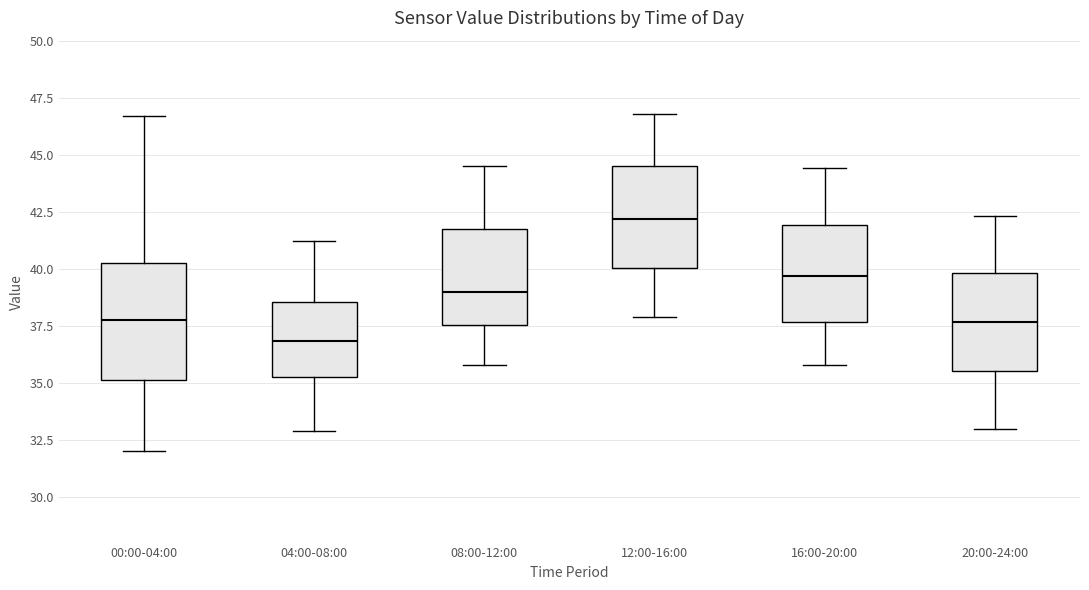

Reading left to right, transcribe this box plot: for each box, give where its median line is, the range the box spans, and where its two whiskers end, as read against the y-axis. The values are not printed on the chart, so give them approximately, as read against the axis.

00:00-04:00: median 37.5, box 35.0 to 40.0, whiskers 32.0 to 46.5
04:00-08:00: median 37.0, box 35.5 to 38.5, whiskers 33.0 to 41.0
08:00-12:00: median 39.0, box 37.5 to 41.5, whiskers 36.0 to 44.5
12:00-16:00: median 42.0, box 40.0 to 44.5, whiskers 38.0 to 47.0
16:00-20:00: median 39.5, box 37.5 to 42.0, whiskers 36.0 to 44.5
20:00-24:00: median 37.5, box 35.5 to 40.0, whiskers 33.0 to 42.5